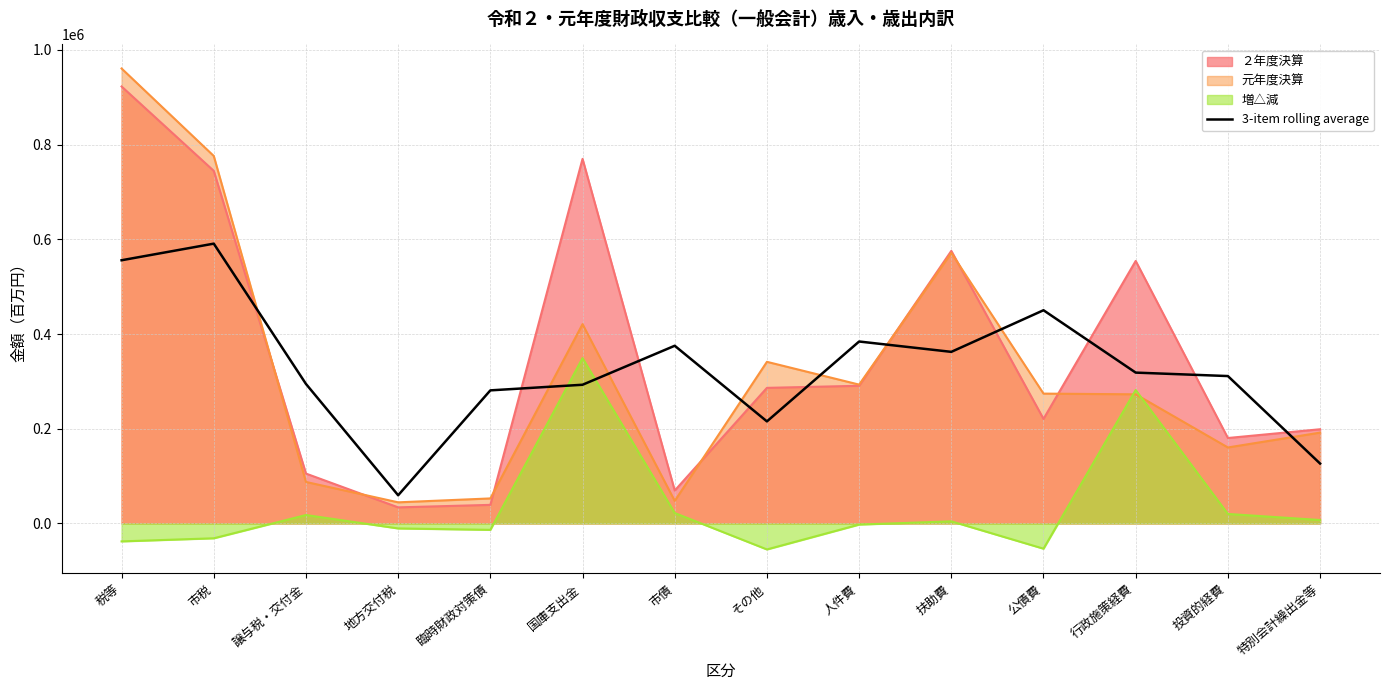

Reading left to right, what are all the values shown in this chart?

税等=555863.7	市税=590948.3	譲与税・交付金=294594.7	地方交付税=59421.7	臨時財政対策債=281013.7	国庫支出金=292868.7	市債=375254.7	その他=215474.0	人件費=384218.3	扶助費=362365.0	公債費=450277.3	行政施策経費=318519.0	投資的経費=311232.0	特別会計繰出金等=126423.7